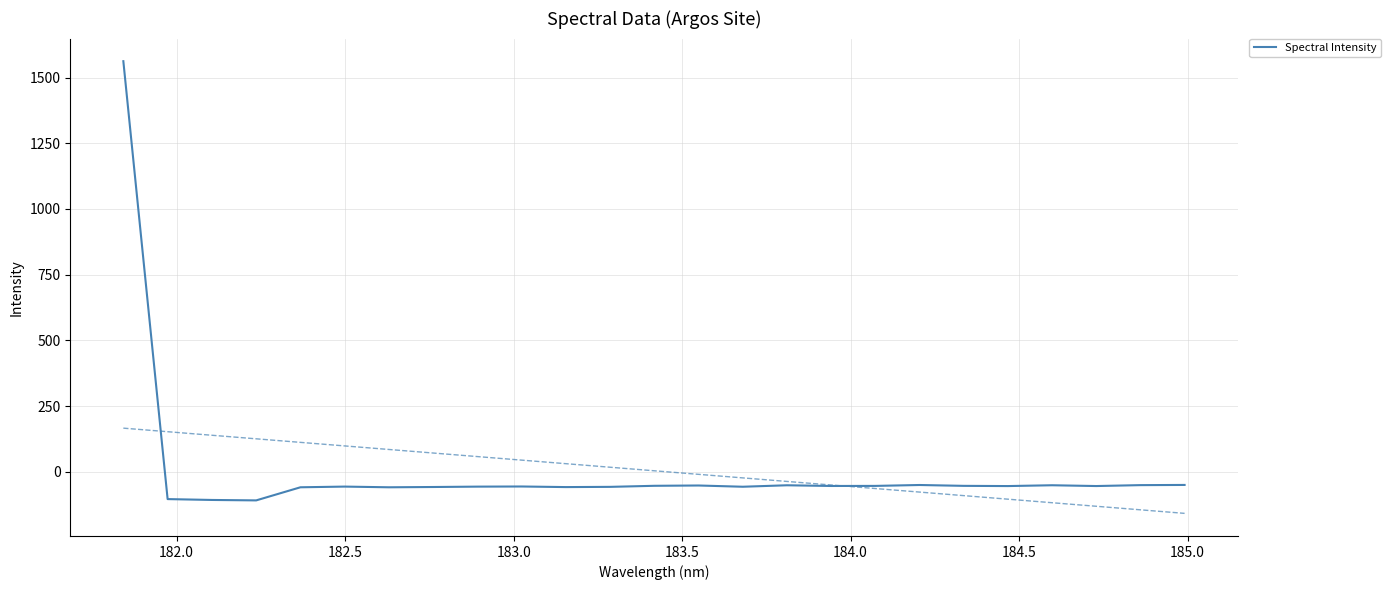

What is the highest value of the Spectral Intensity series?

1562.1